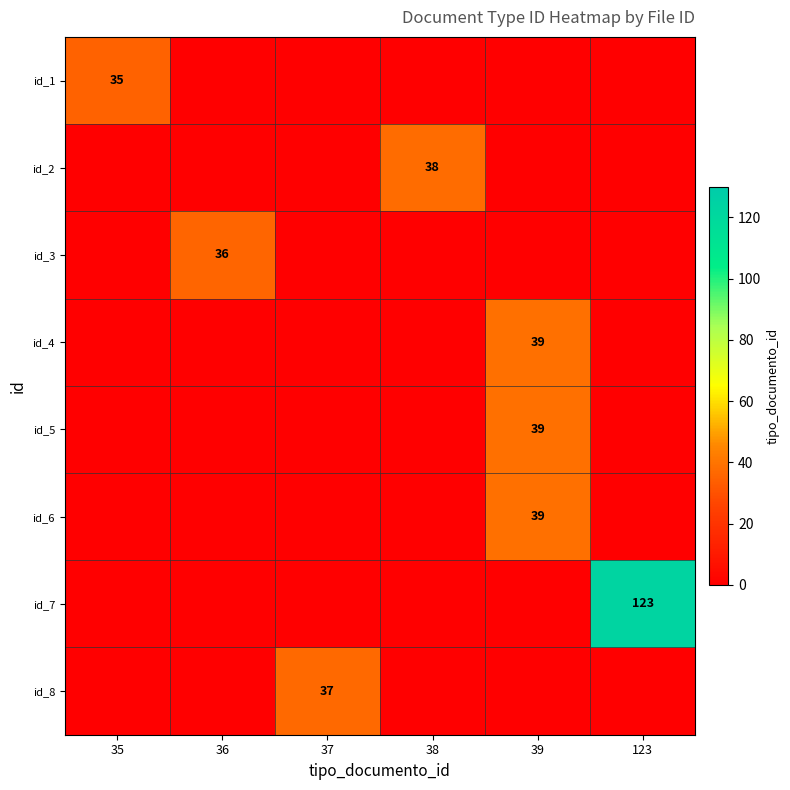

True or false: id_5 has a value of 39 at 39.

True